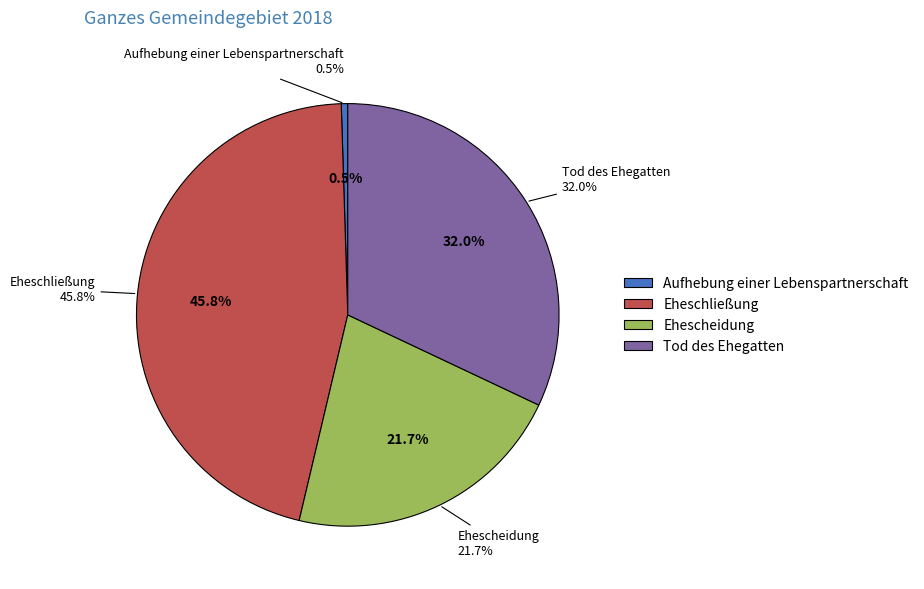

What portion of the pie excludes Tod des Ehegatten?

68.0%